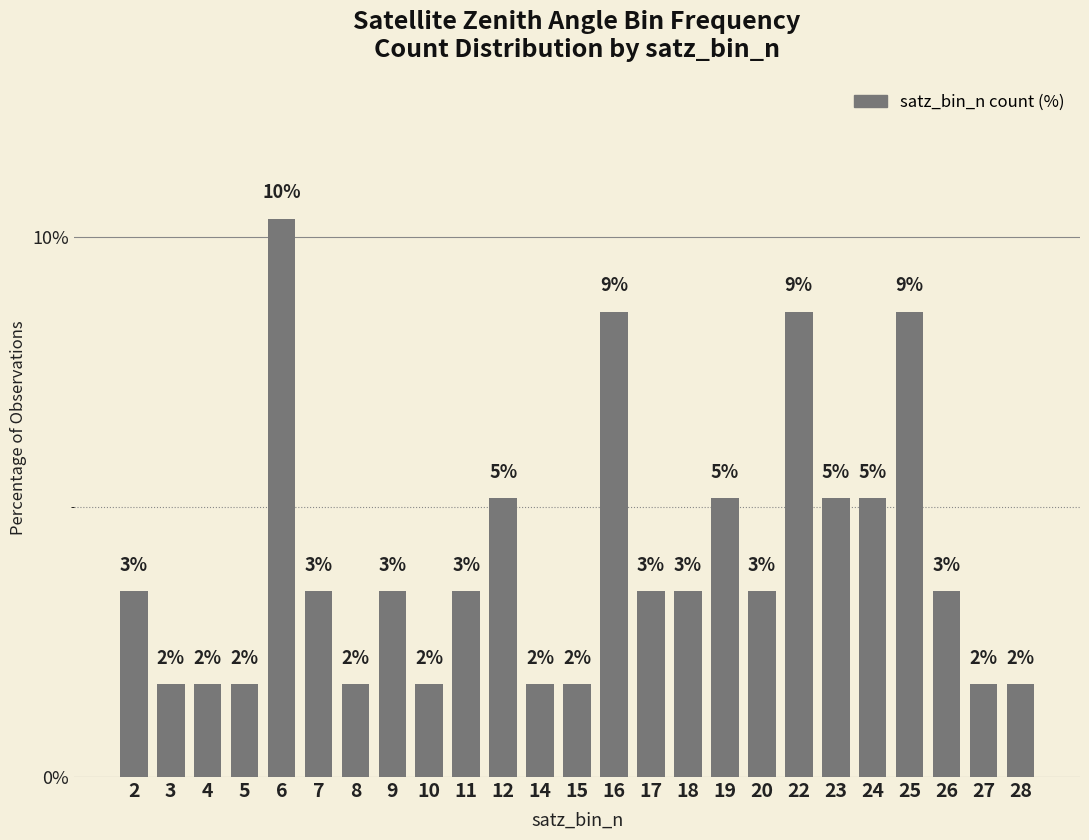

What value does the data have at 16?

8.6